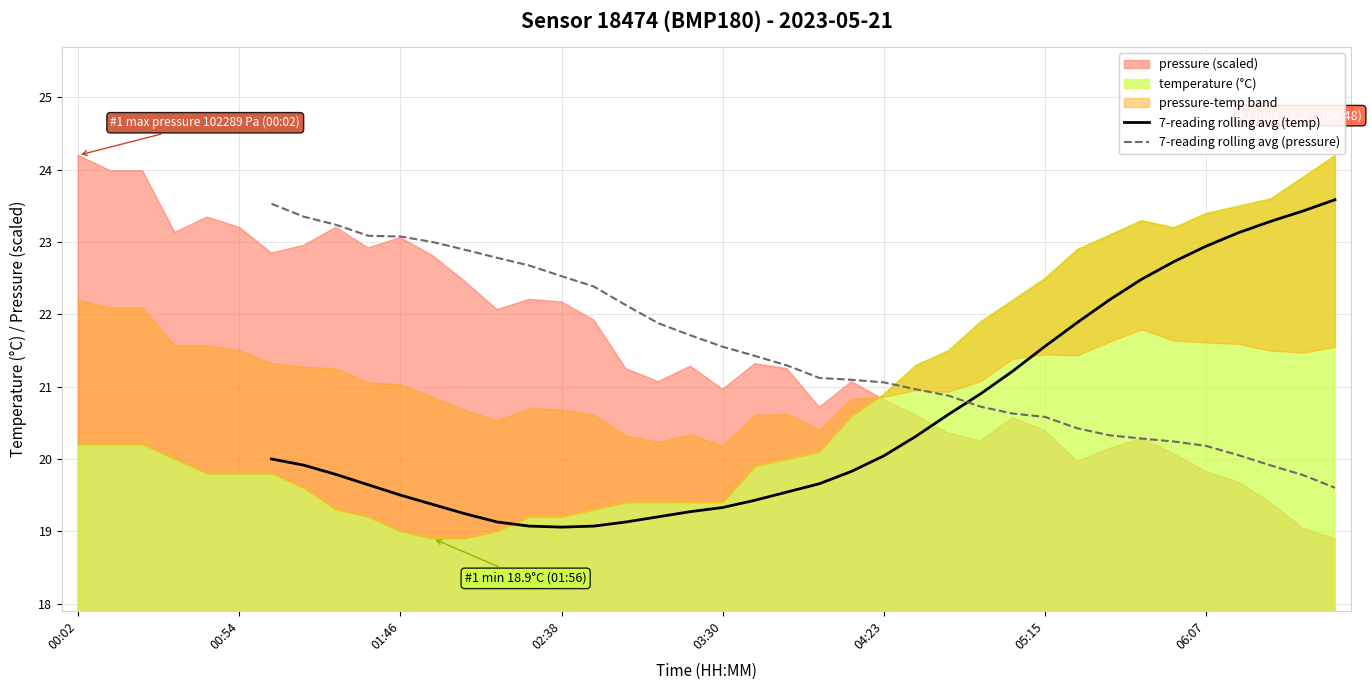

After their last crossing, which series has the higher values: 7-reading rolling avg (temp) or 7-reading rolling avg (pressure)?

7-reading rolling avg (temp)